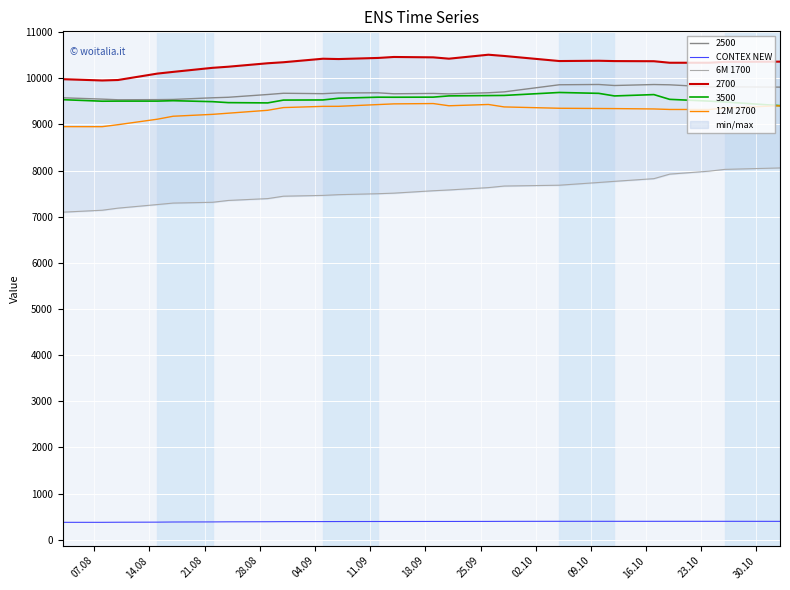

What is the maximum value for 12M 2700?

9451